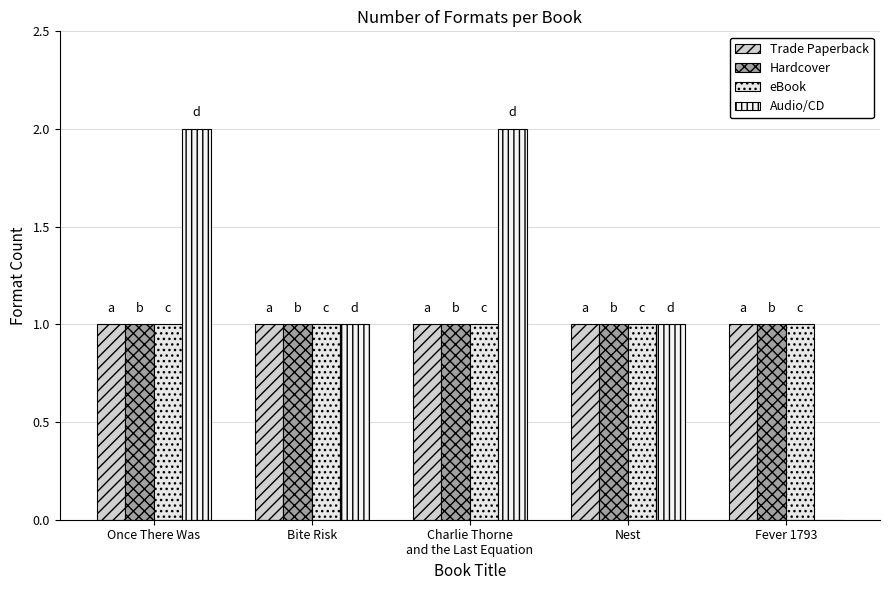

Which series has the widest spread of values?

Audio/CD